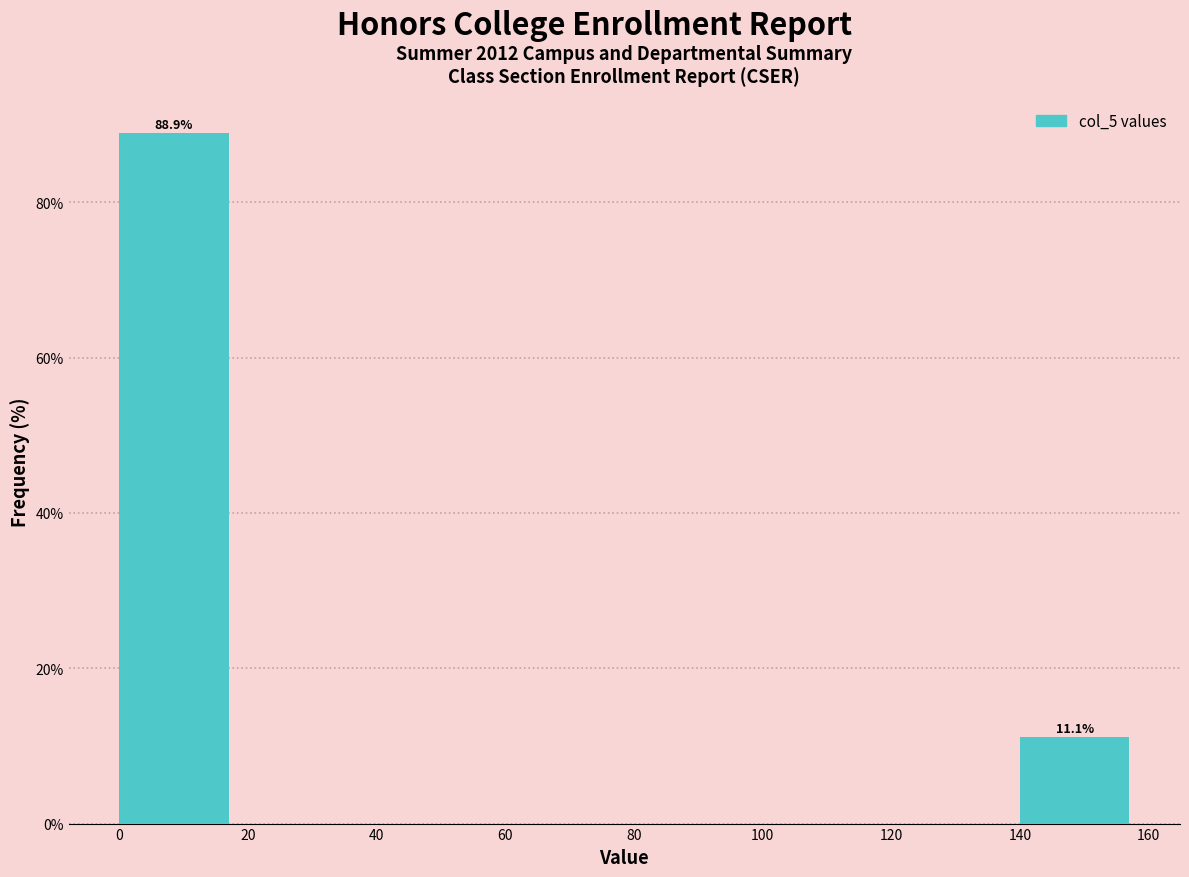

Which range on the x-axis has the tallest bar?

0 to 20